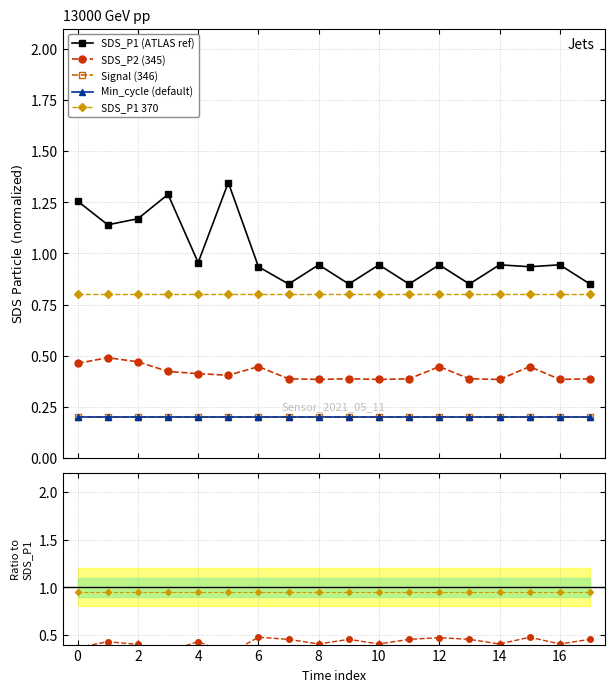

True or false: SDS_P2 and SDS_P1 intersect in this chart.

False